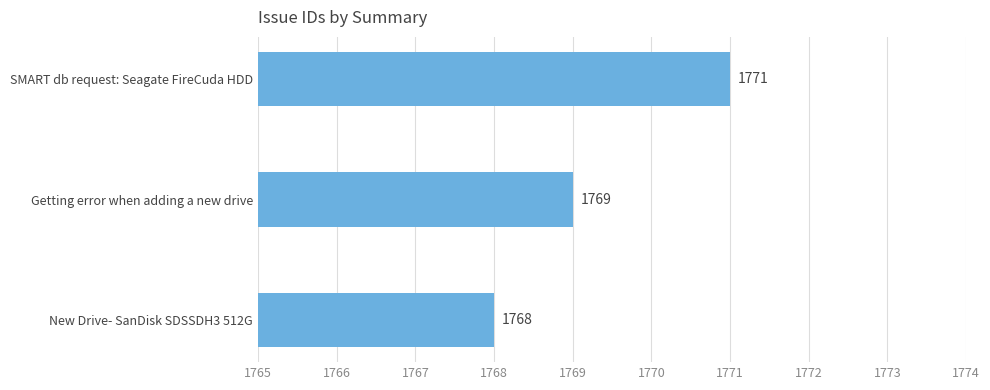

At which label is the value closest to 1769?

Getting error when adding a new drive